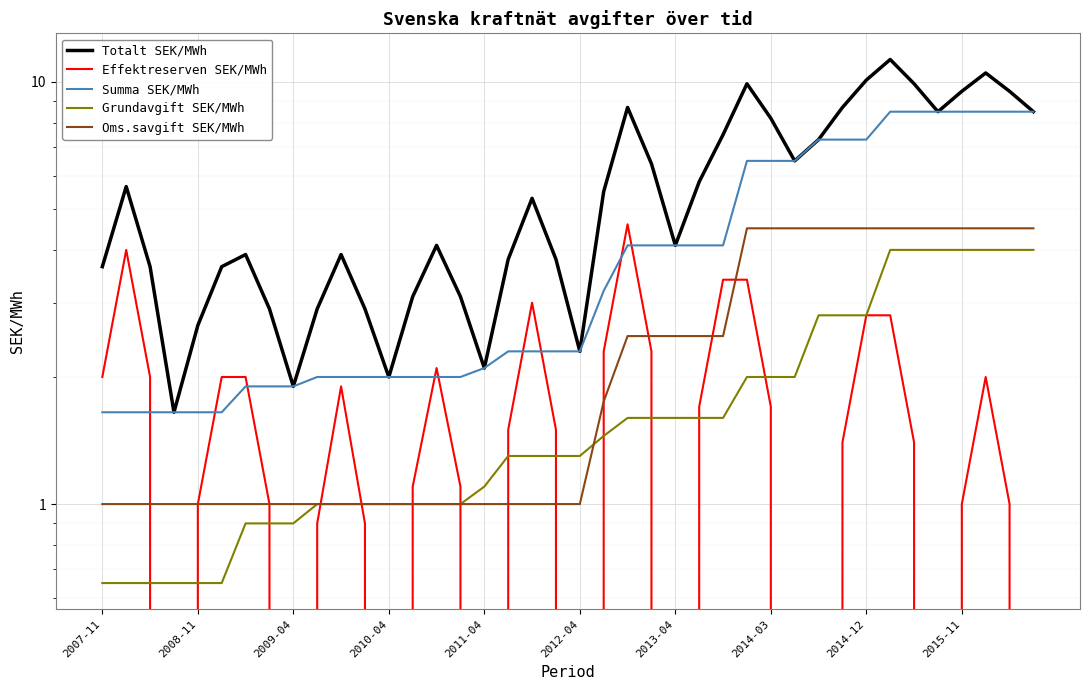

How many data points does each series have?

40